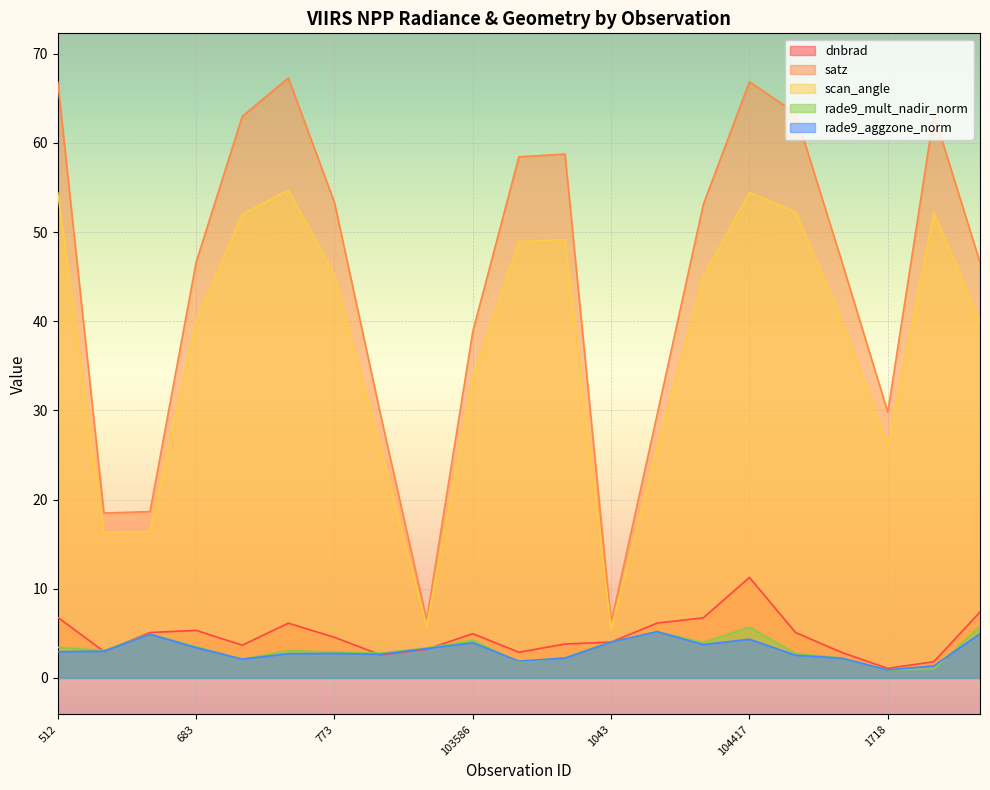

Reading left to right, what are all the values shown in this chart?

dnbrad: 512=6.8	102744=3.0	638=5.1	683=5.3	103103=3.7	103112=6.1	773=4.5	103348=2.6	103468=3.2	103586=5.0	917=2.9	103830=3.8	1043=4.0	104180=6.2	104298=6.7	104417=11.3	1169=5.1	104540=2.9	1718=1.1	1808=1.8	1853=7.4
satz: 512=66.8	102744=18.5	638=18.6	683=46.6	103103=63.0	103112=67.3	773=53.3	103348=29.5	103468=6.5	103586=38.8	917=58.4	103830=58.7	1043=6.2	104180=29.6	104298=53.1	104417=66.8	1169=63.3	104540=46.7	1718=29.8	1808=63.2	1853=46.6
scan_angle: 512=54.4	102744=16.3	638=16.4	683=40.0	103103=52.0	103112=54.7	773=45.2	103348=25.8	103468=5.8	103586=33.7	917=48.9	103830=49.1	1043=5.5	104180=25.9	104298=45.0	104417=54.4	1169=52.2	104540=40.1	1718=26.1	1808=52.2	1853=40.0
rade9_mult_nadir_norm: 512=3.4	102744=3.1	638=4.9	683=3.5	103103=2.1	103112=3.1	773=2.9	103348=2.8	103468=3.4	103586=4.2	917=1.8	103830=2.3	1043=4.0	104180=5.2	104298=4.0	104417=5.7	1169=2.8	104540=2.2	1718=0.9	1808=1.0	1853=5.8
rade9_aggzone_norm: 512=2.9	102744=3.0	638=4.9	683=3.4	103103=2.1	103112=2.7	773=2.8	103348=2.6	103468=3.3	103586=4.0	917=1.9	103830=2.2	1043=4.0	104180=5.2	104298=3.7	104417=4.3	1169=2.5	104540=2.2	1718=0.9	1808=1.4	1853=5.0